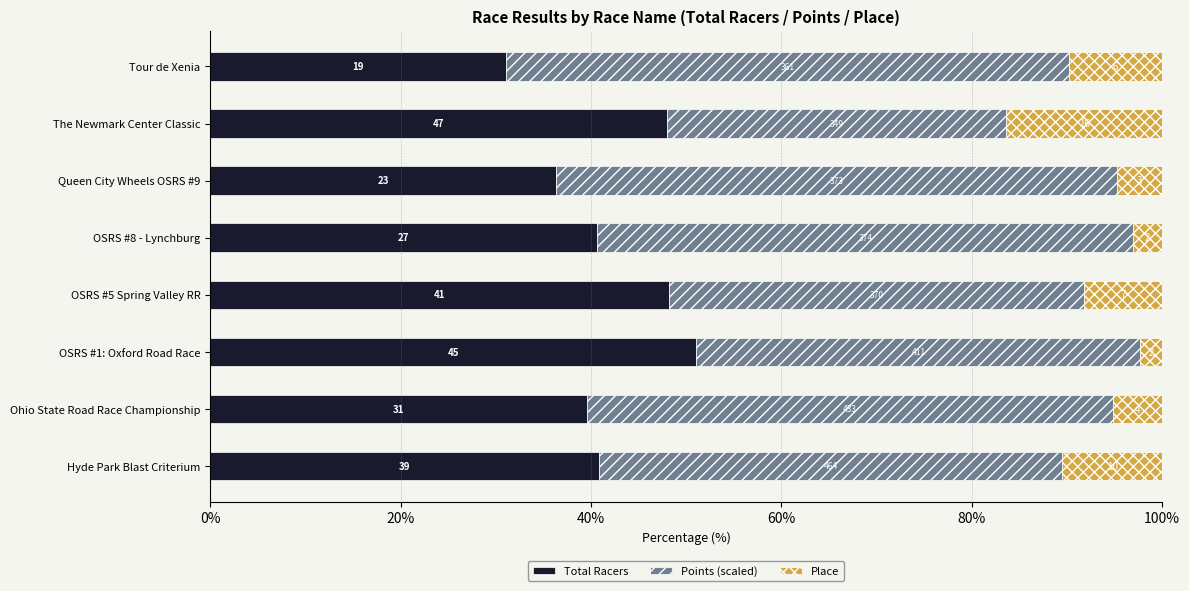

What is the value of the Place bar at the 4th from the left?

8.2